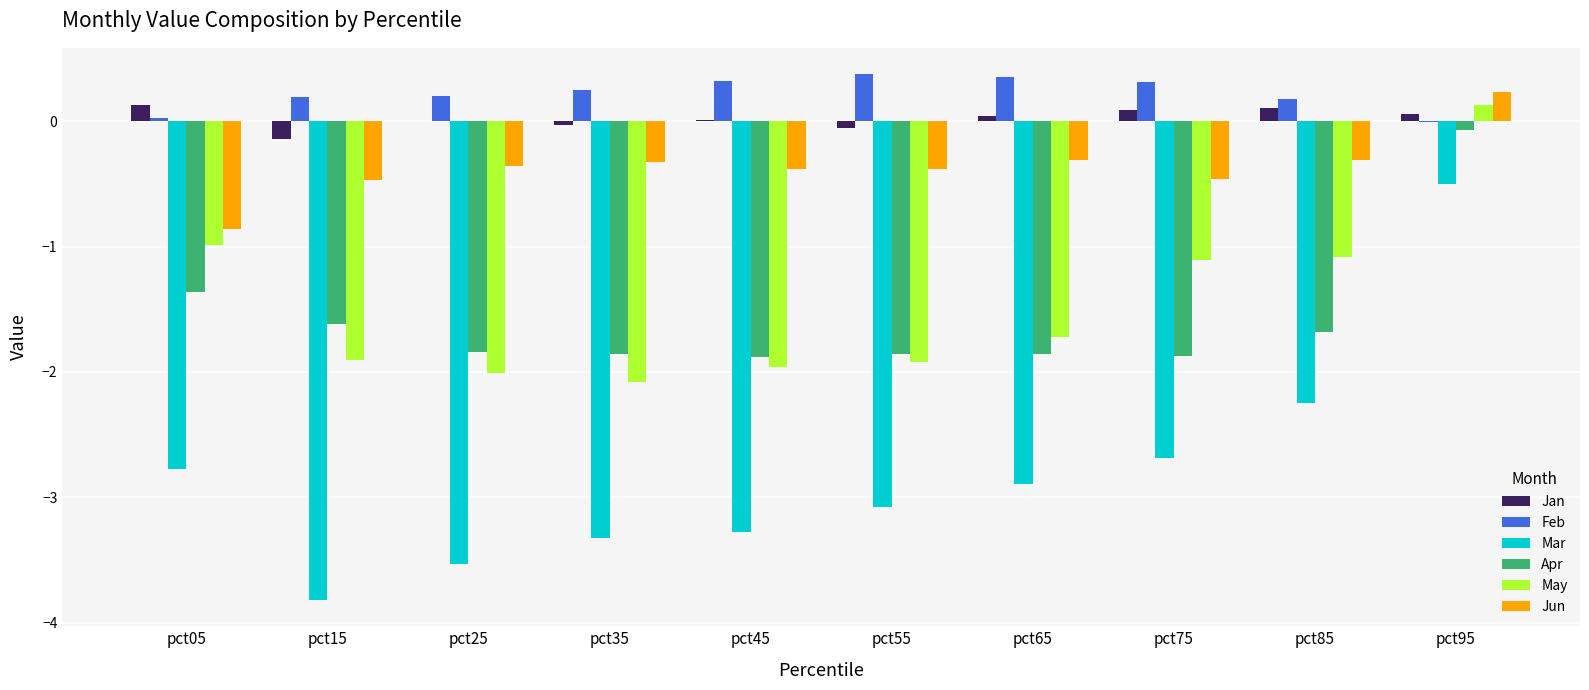

True or false: Jan has a value of -0.0 at pct35.

True